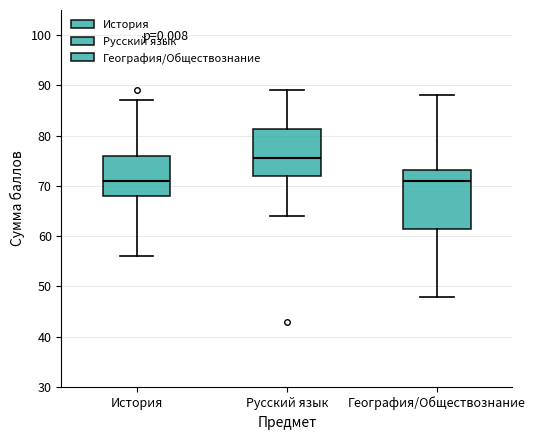

Reading left to right, transcribe this box plot: for each box, give where its median line is, the range the box spans, and where its two whiskers end, as read against the y-axis. The values are not printed on the chart, so give them approximately, as read against the axis.

История: median 71, box 68 to 76, whiskers 56 to 87
Русский язык: median 76, box 72 to 81, whiskers 64 to 89
География/Обществознание: median 71, box 62 to 73, whiskers 48 to 88